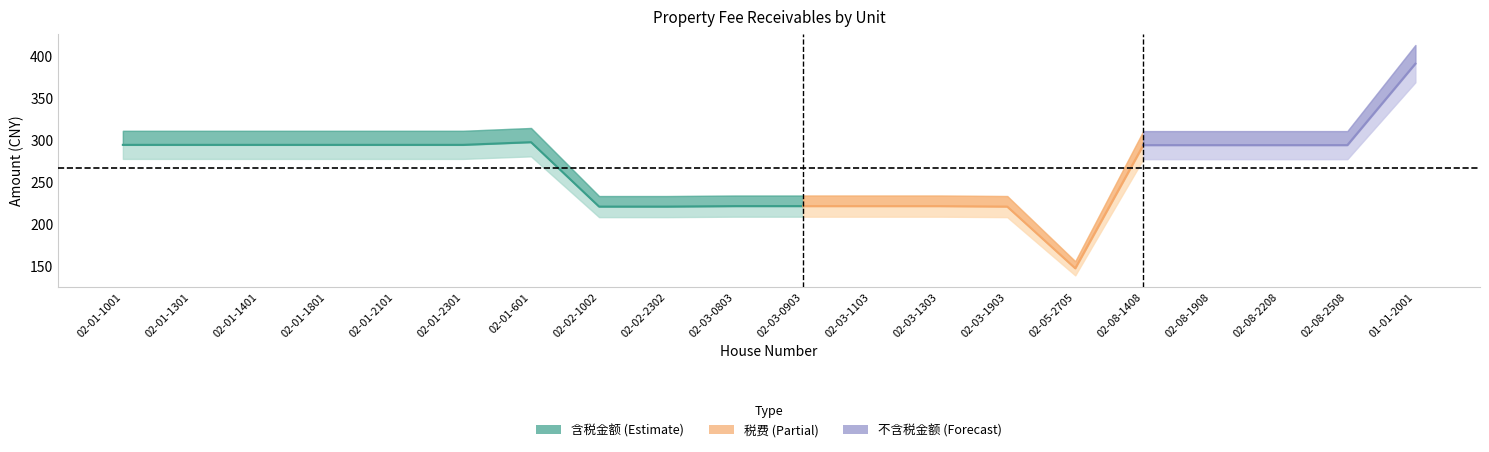

How many lines are shown in the chart?

4